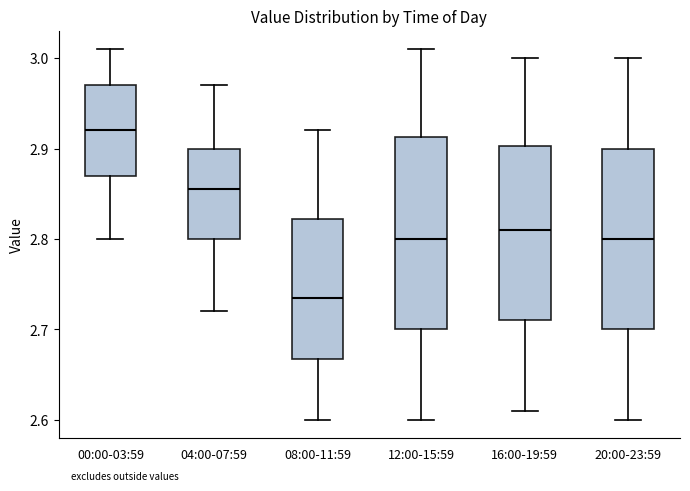

Where does the lower whisker of the box for 04:00-07:59 end on the y-axis? The values are not printed on the chart, so give them approximately, as read against the axis.

2.72